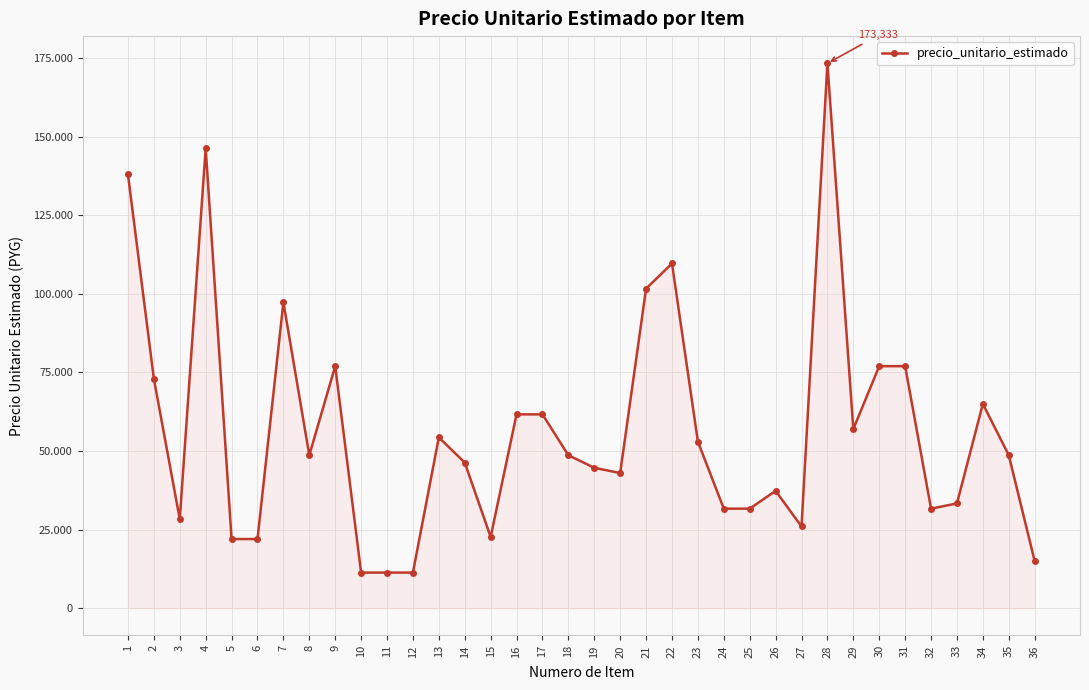

Does the chart have visible grid lines?

Yes